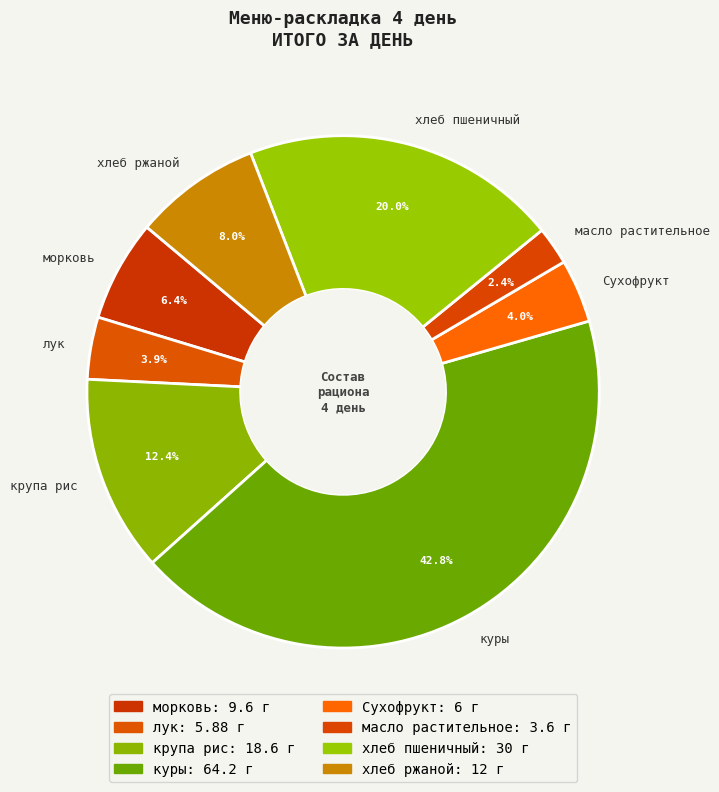

Does any single category account for the majority?

No